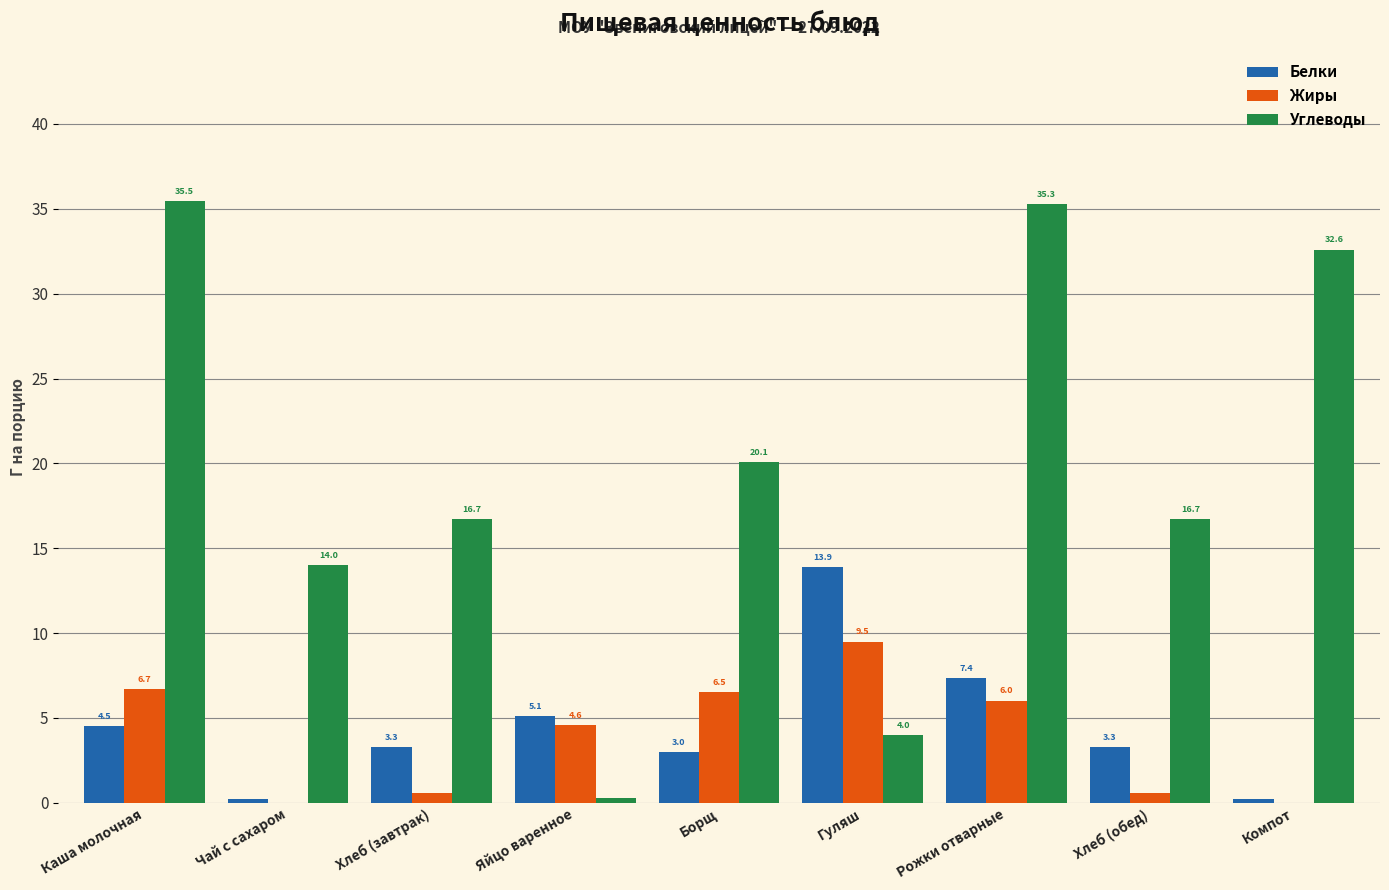

Where is Жиры nearest to the value 4?

Яйцо варенное